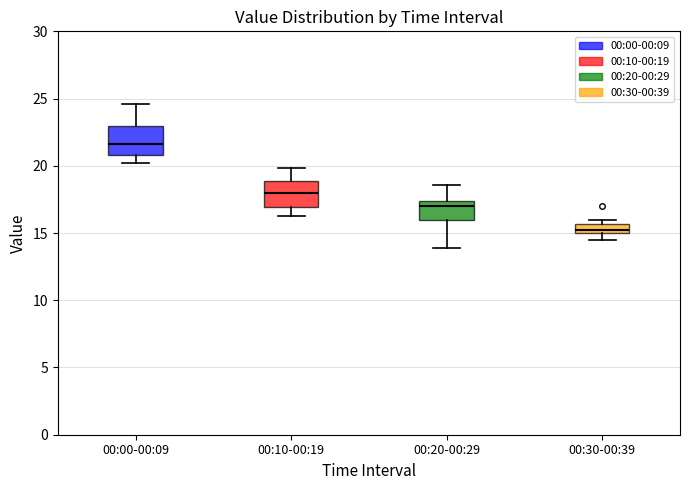

Which box has the highest median line?

00:00-00:09